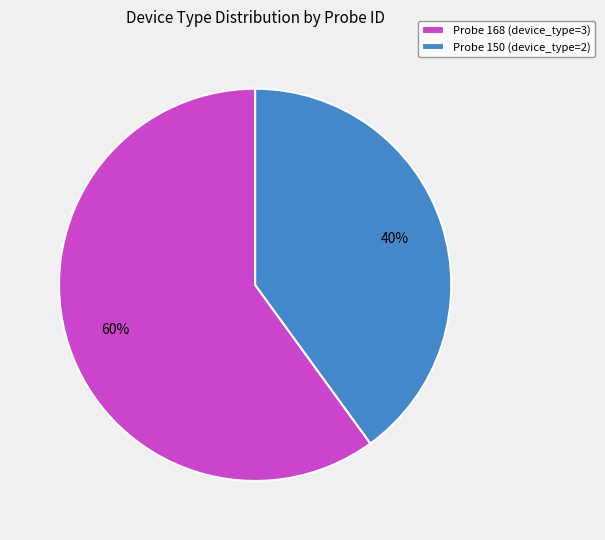

To the nearest percent, what portion does Probe 150 (device_type=2) represent?

40%